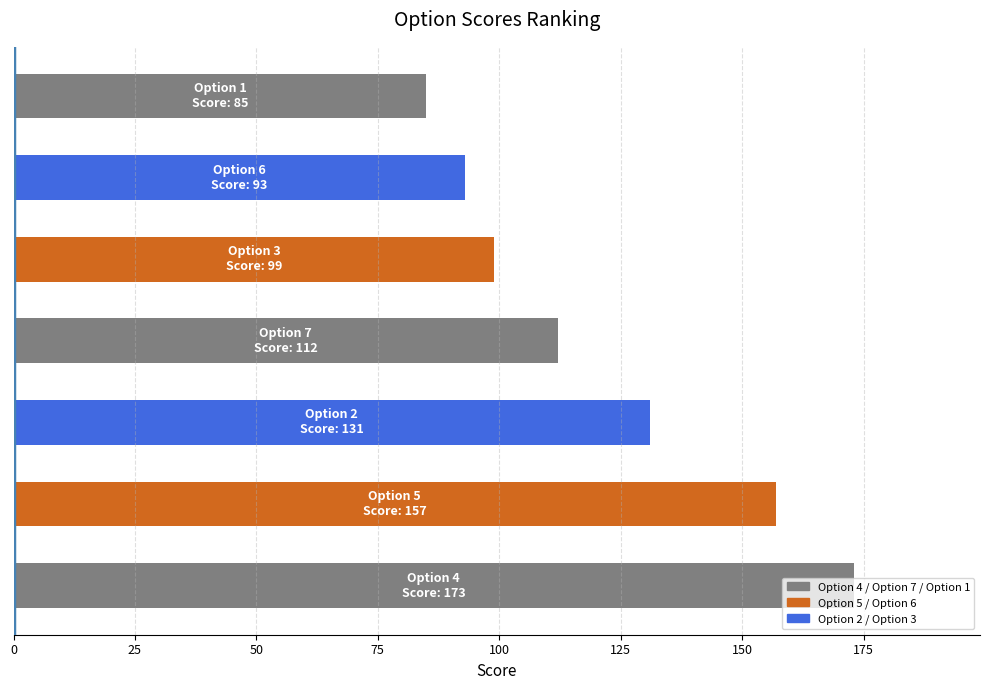

What is the sum of all values?

850